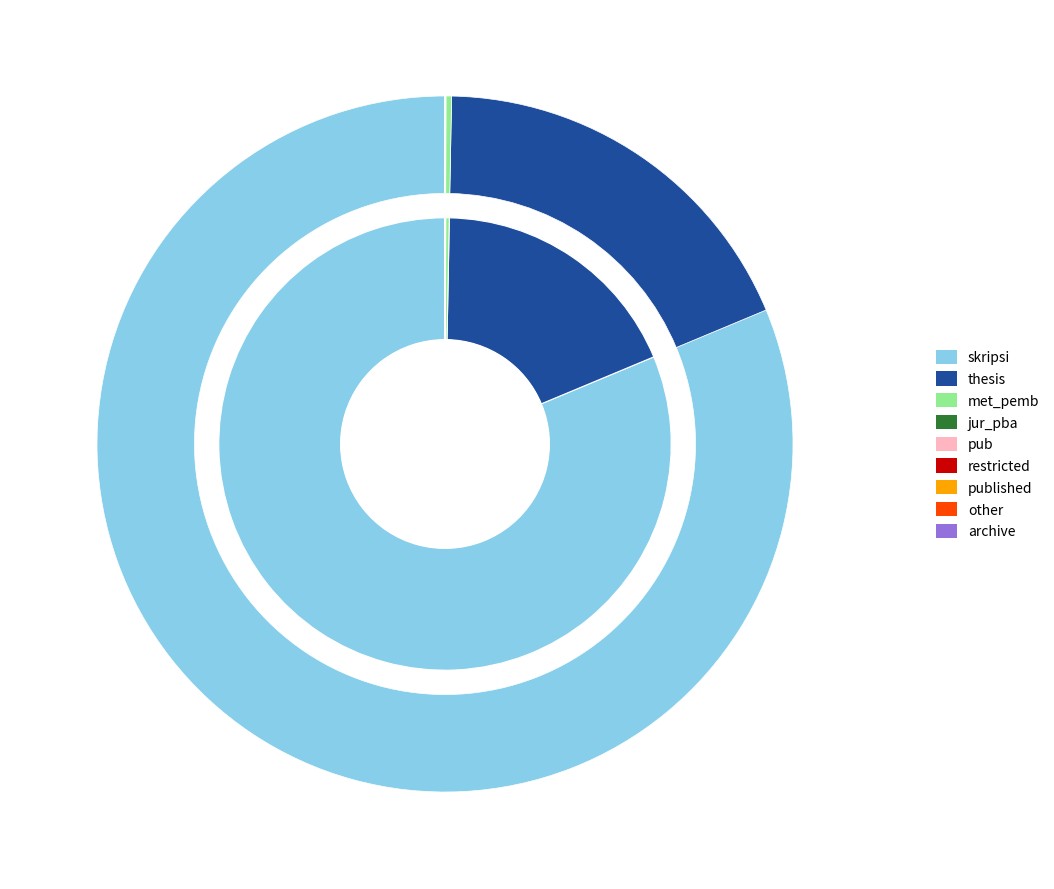

To the nearest percent, what is the average slice percentage?

11%